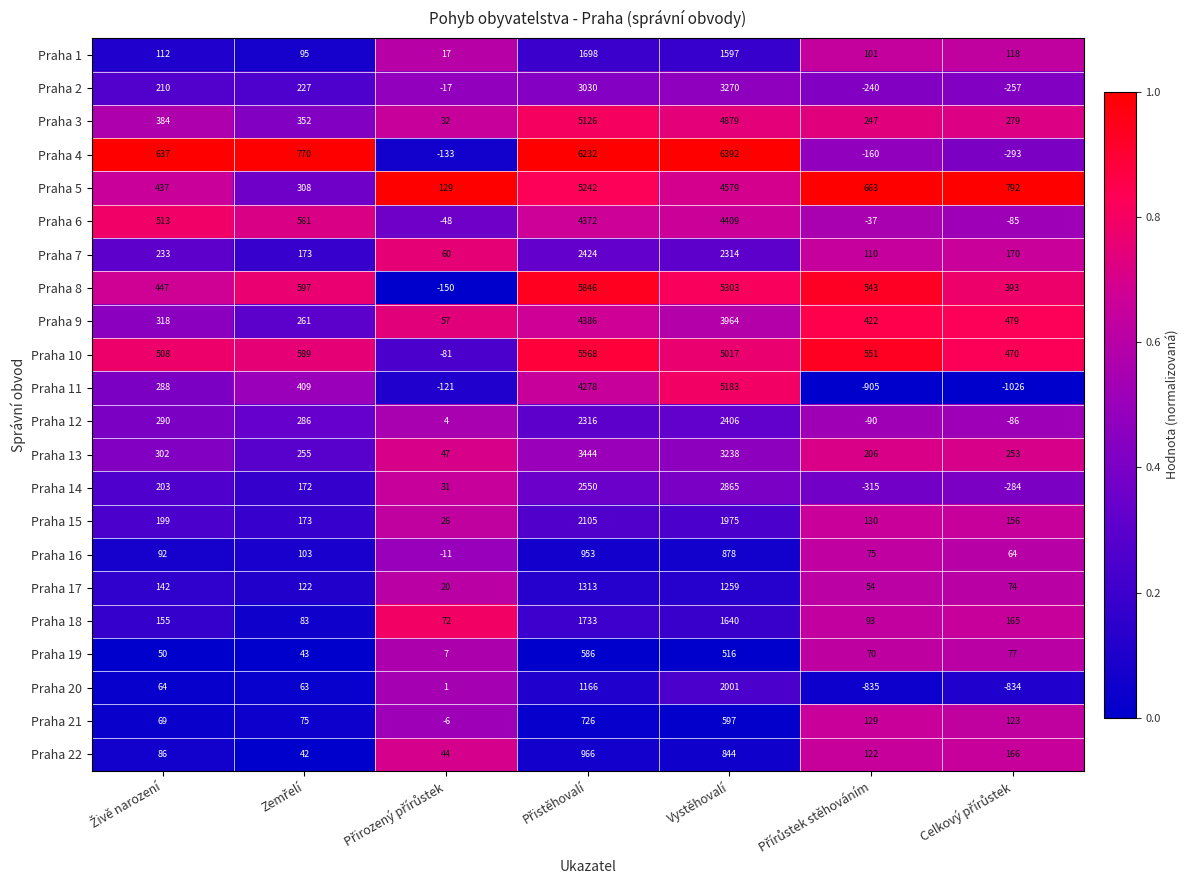

The Praha 21 series shows 597 at Vystěhovalí. True or false?

True